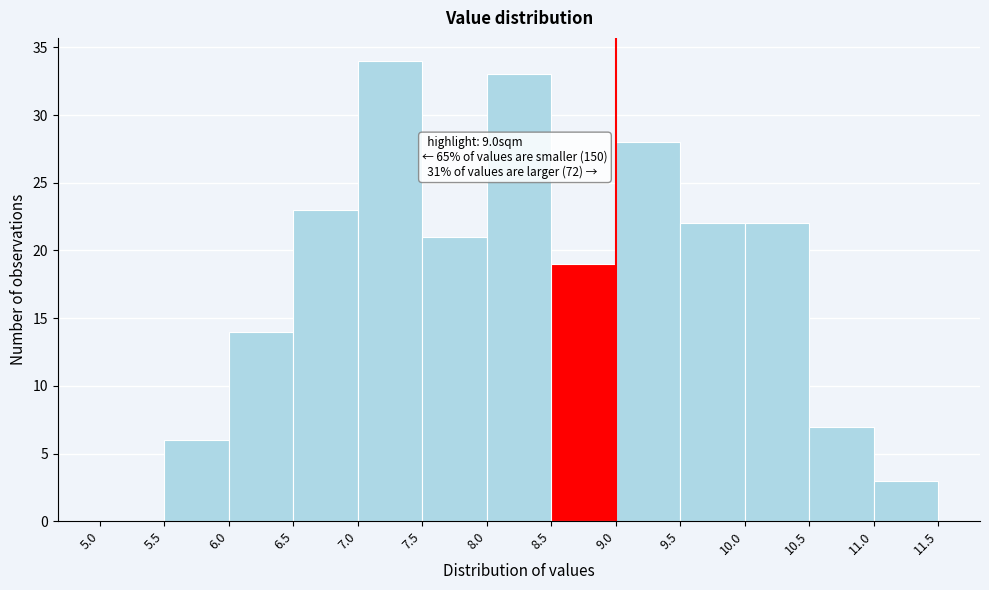

Which range on the x-axis has the tallest bar?

7.0 to 7.5